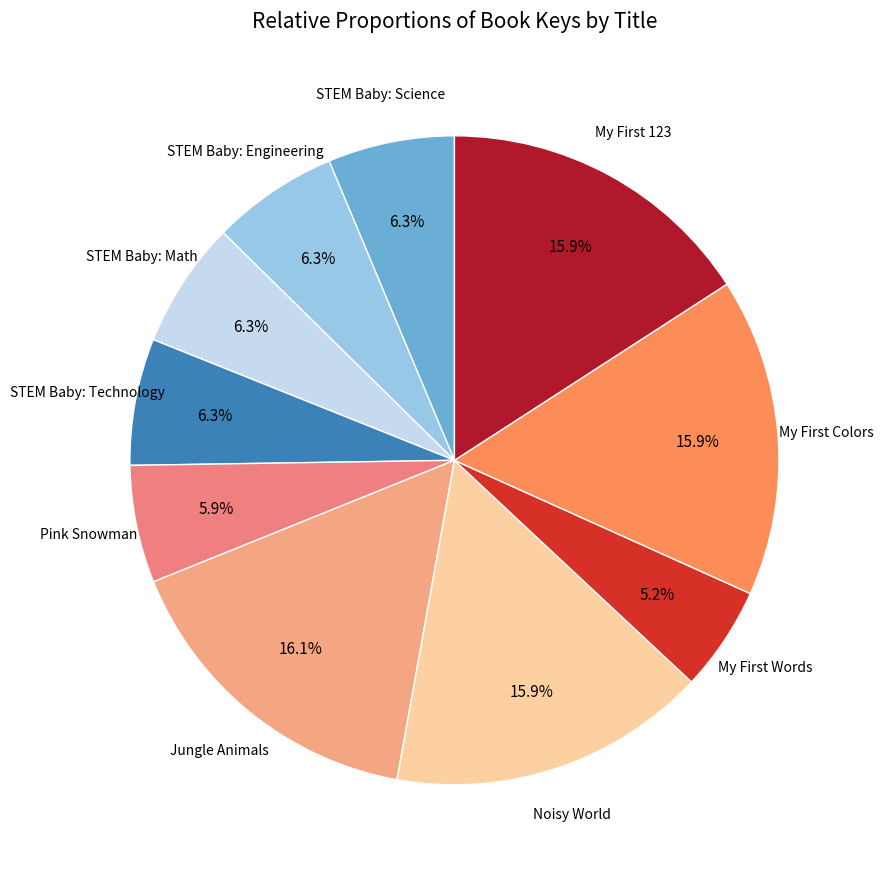

Does STEM Baby: Engineering represent more than half of the total?

No